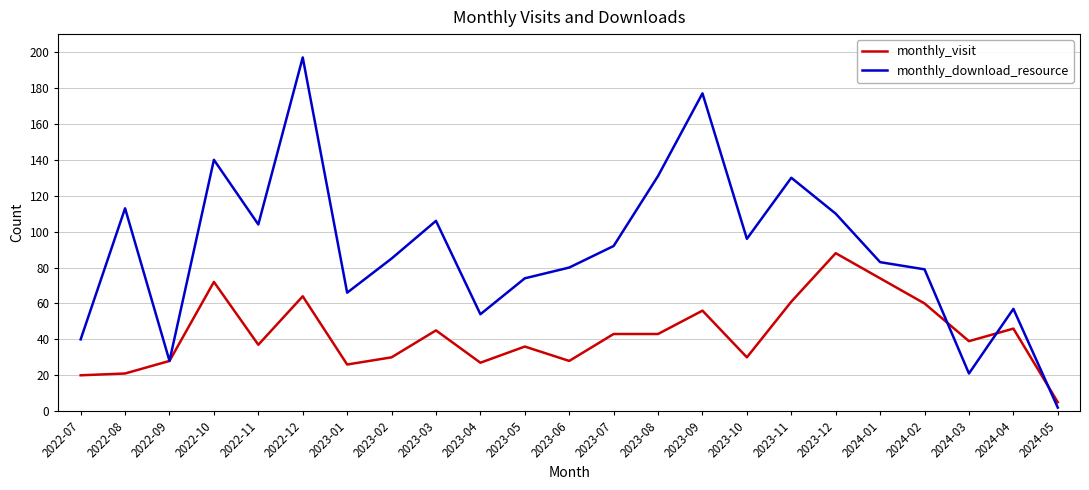

What position from the right is 2023-11?

7